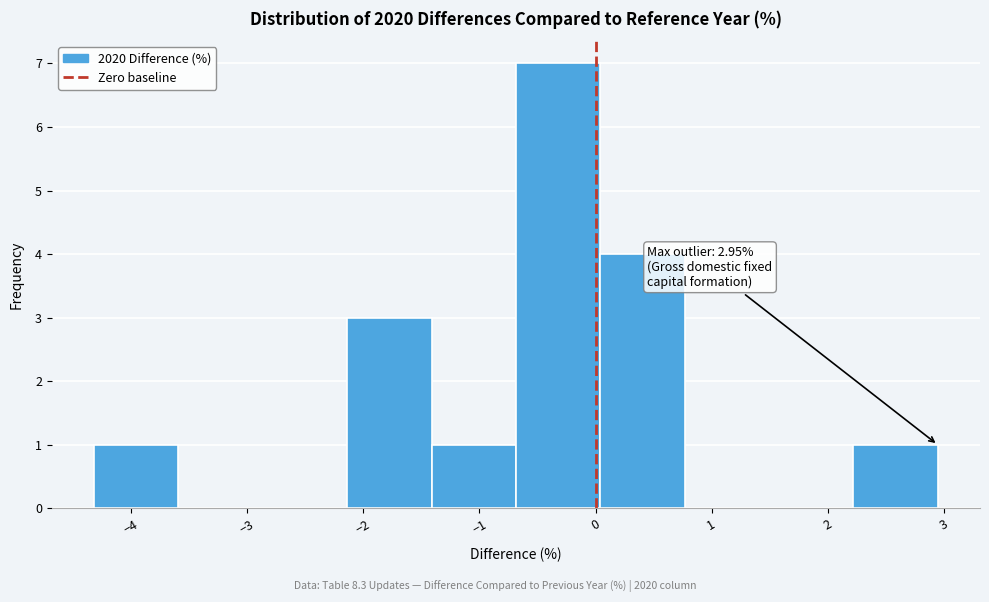

Over which range of the x-axis is the bar tallest?

-0.7 to 0.0